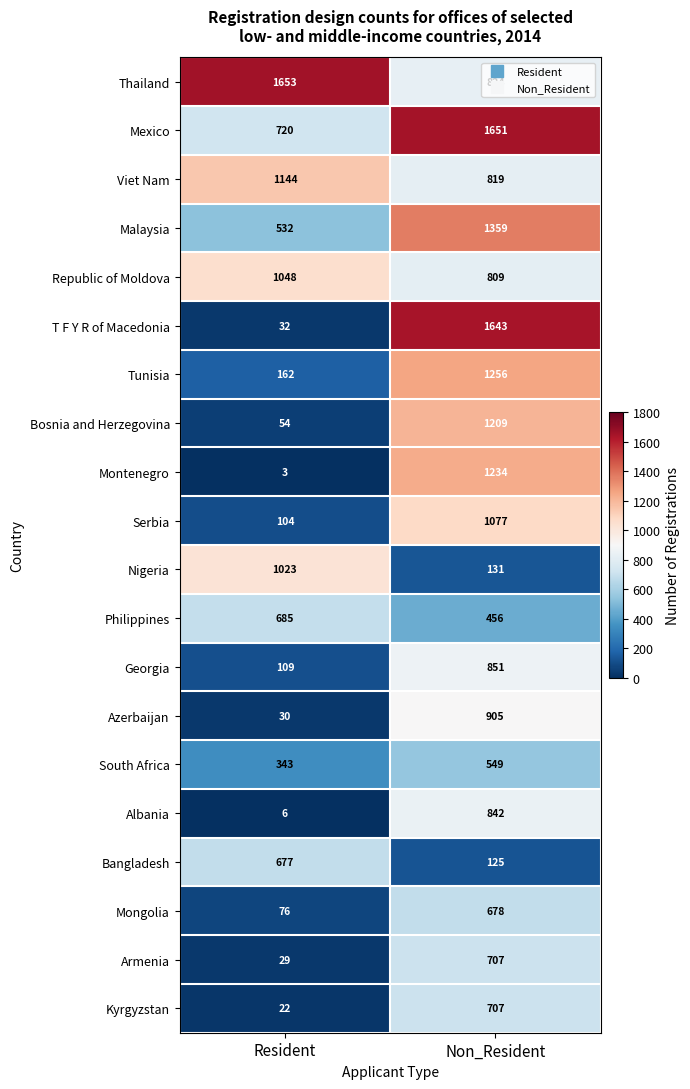

The value of T F Y R of Macedonia at Resident is 32. True or false?

True